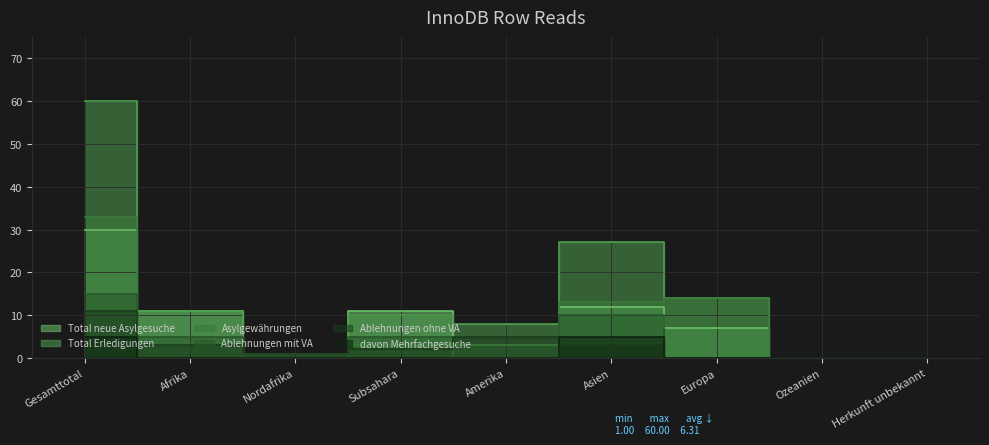

At which category is the sum across all series the highest?

Gesamttotal